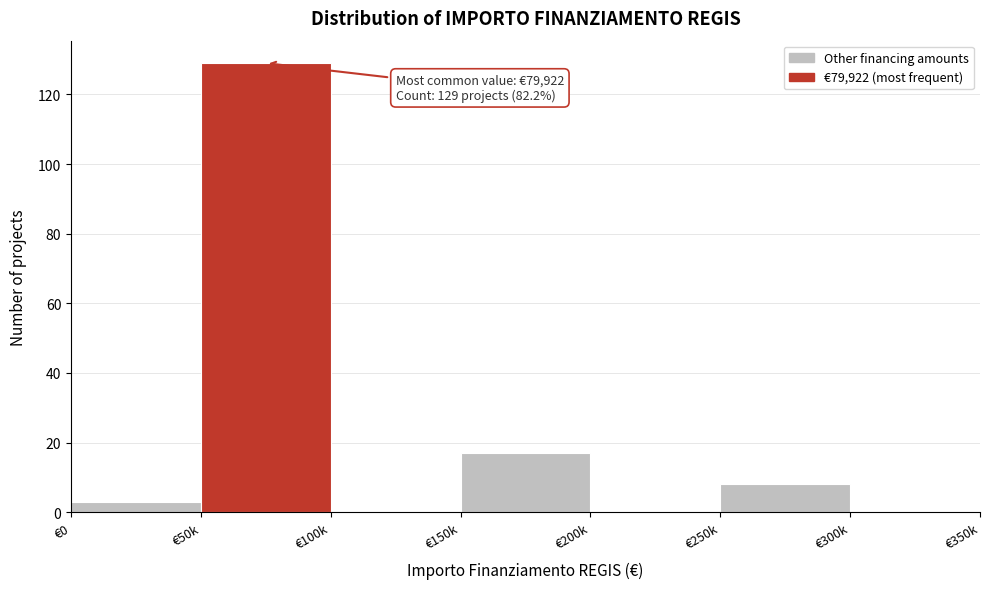

Reading right to left, list all the values displayed in this chart.

€300k=0	€250k=8	€200k=0	€150k=17	€100k=0	€50k=129	€0=3